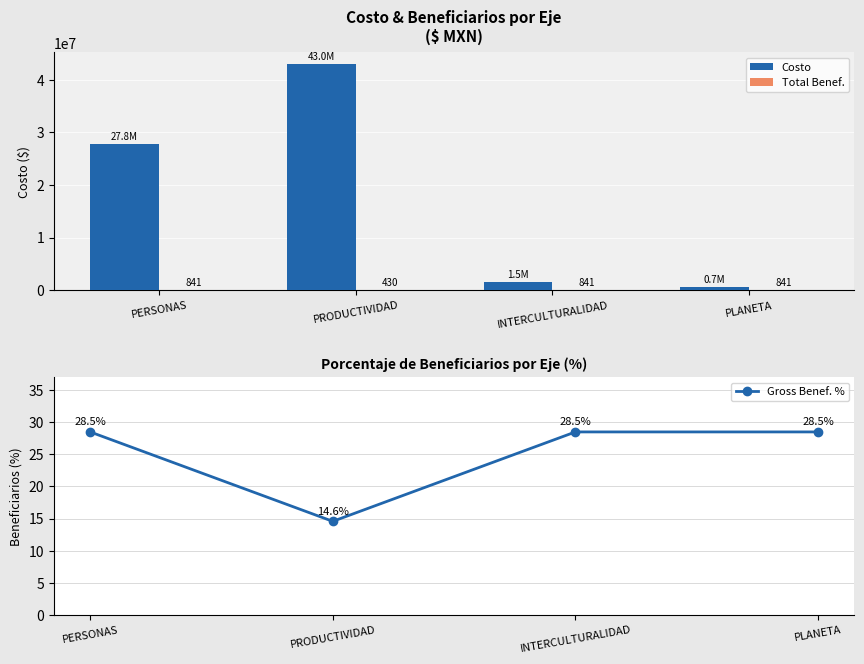

Does the chart contain stacked bars?

No